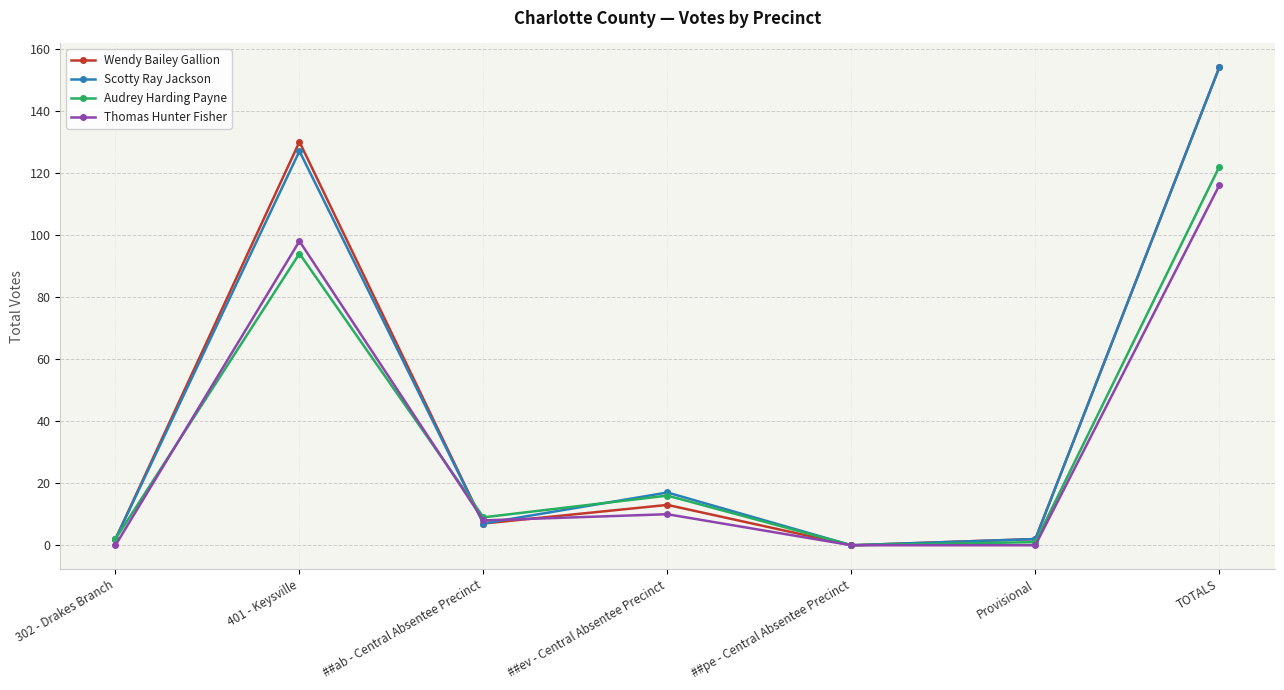

Where is the first local maximum for Scotty Ray Jackson?

401 - Keysville